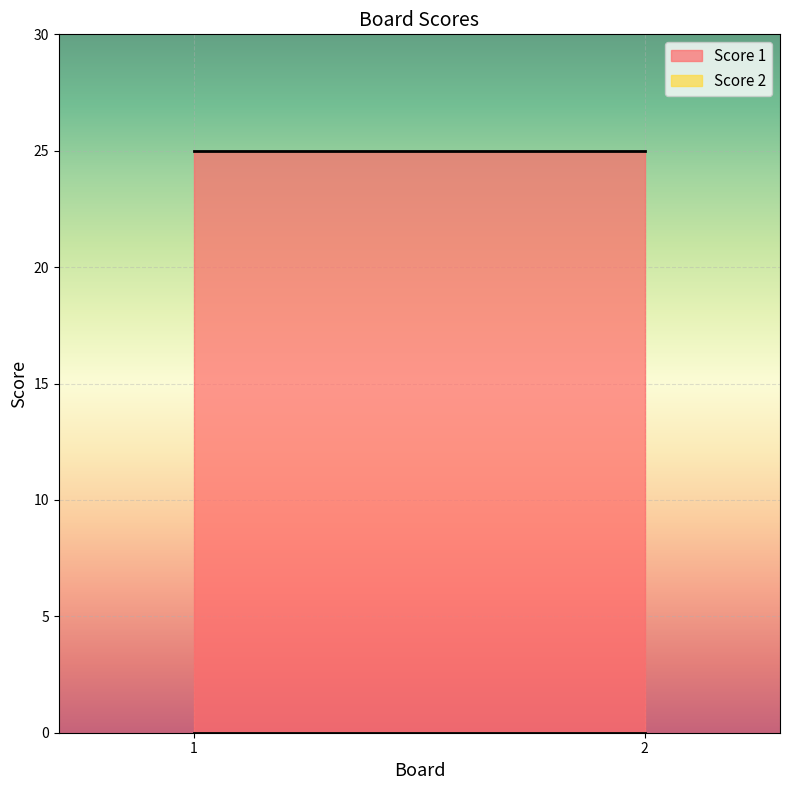

How many series are shown in this chart?

2